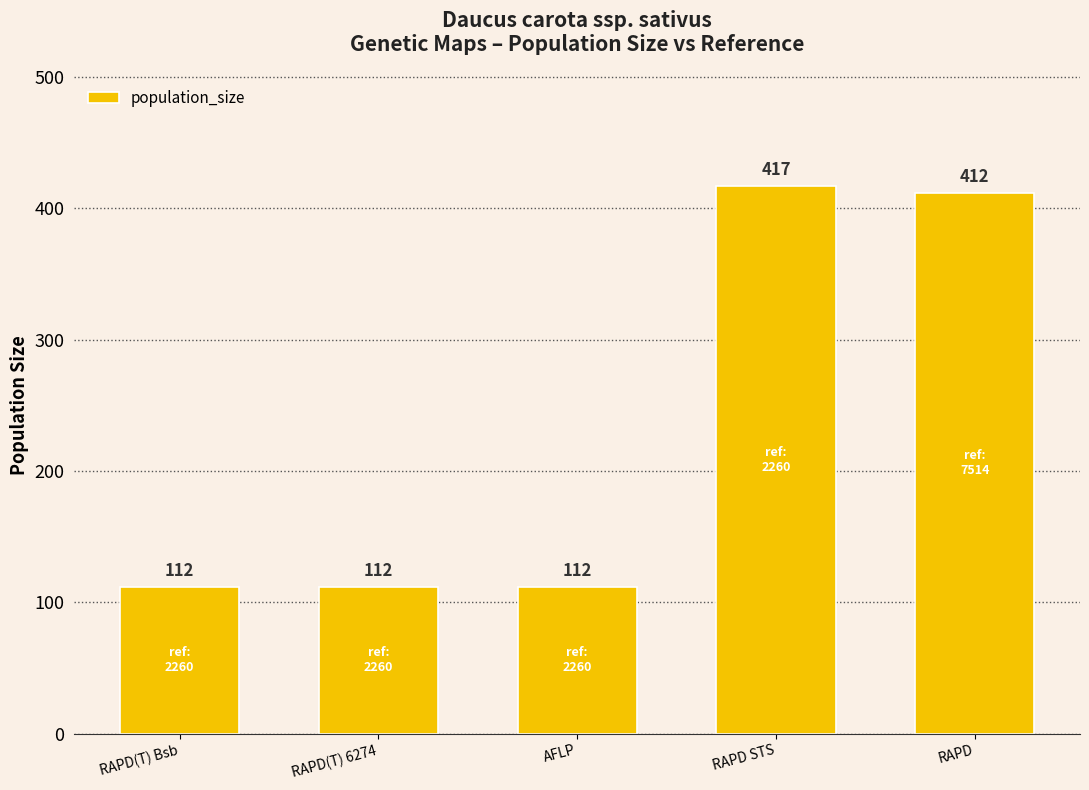

Which label corresponds to the largest value in the chart?

RAPD STS